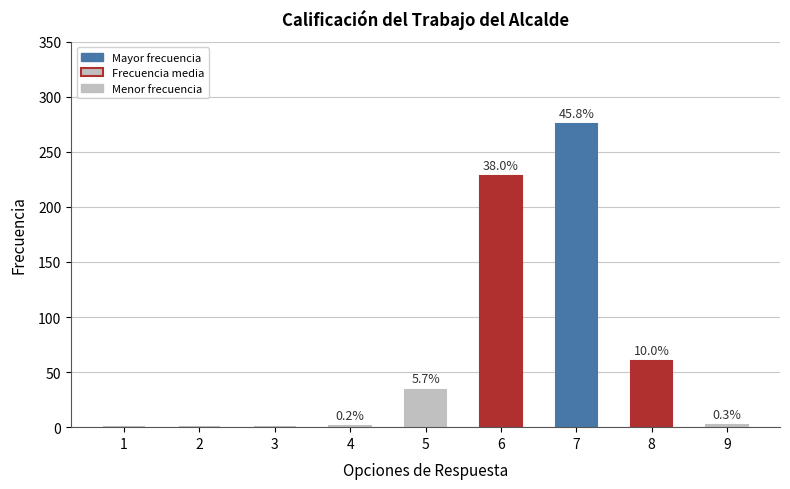

Reading left to right, transcribe all the data shown in this chart.

1=0	2=0	3=0	4=1	5=34	6=228	7=275	8=60	9=2